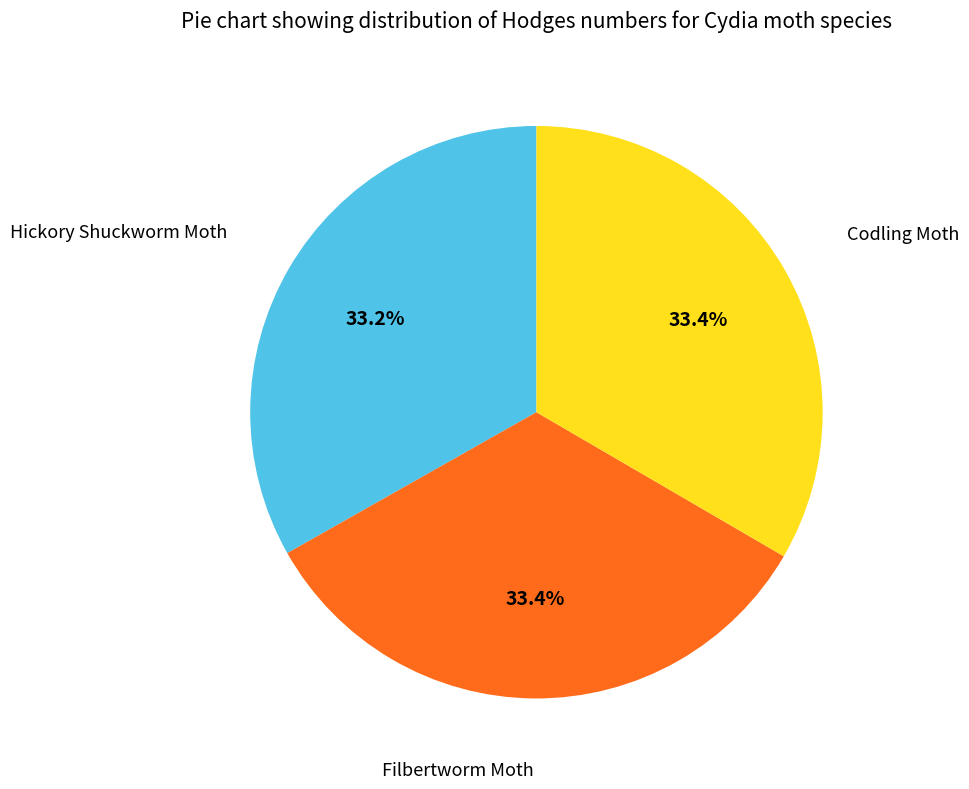

Is there any slice that represents more than half of the pie?

No